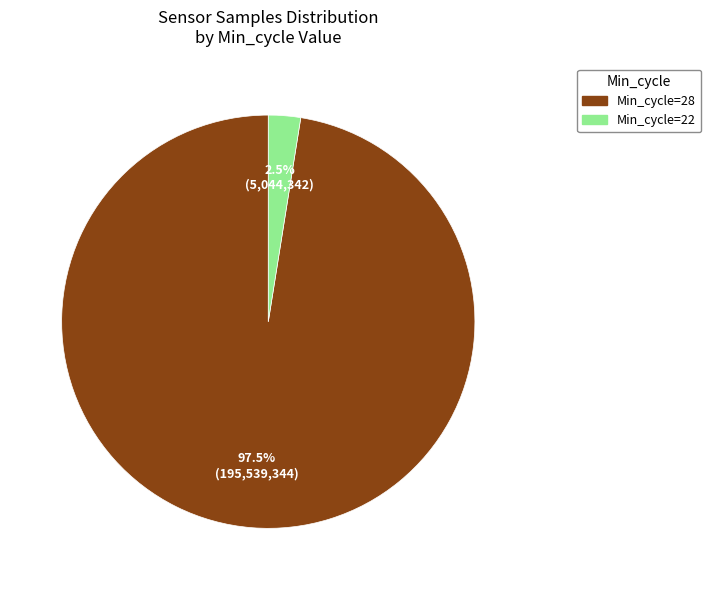

Rank the categories by value from highest to lowest.

Min_cycle=28, Min_cycle=22